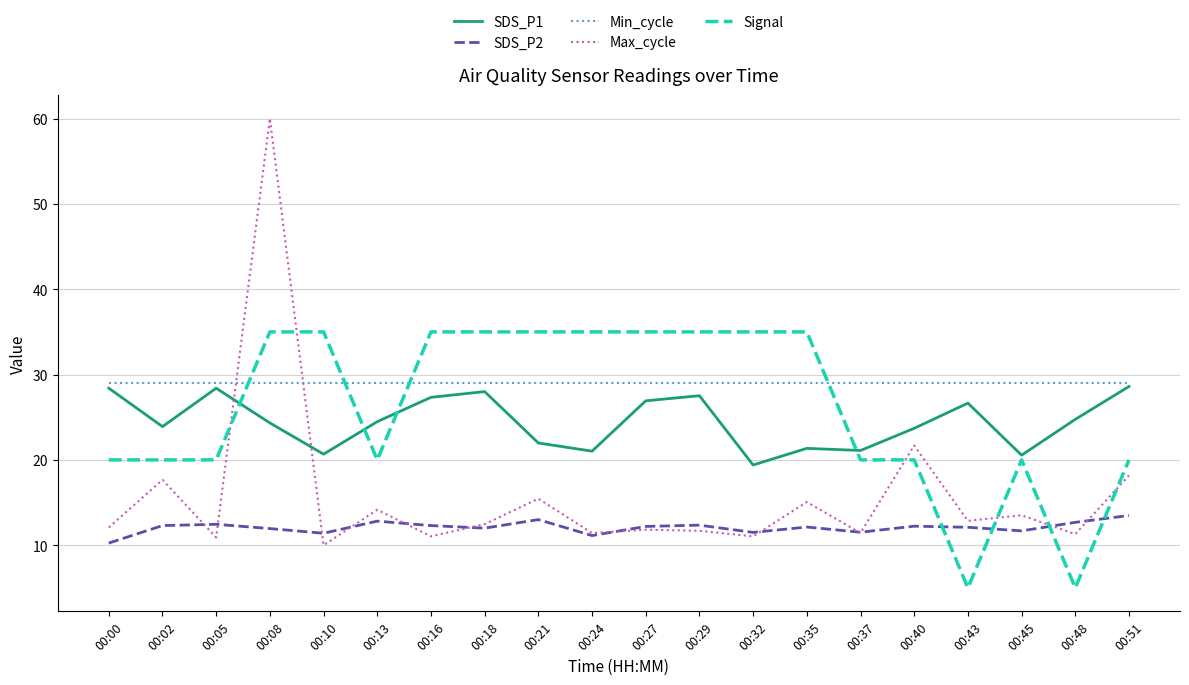

At which category is the sum across all series the highest?

00:08